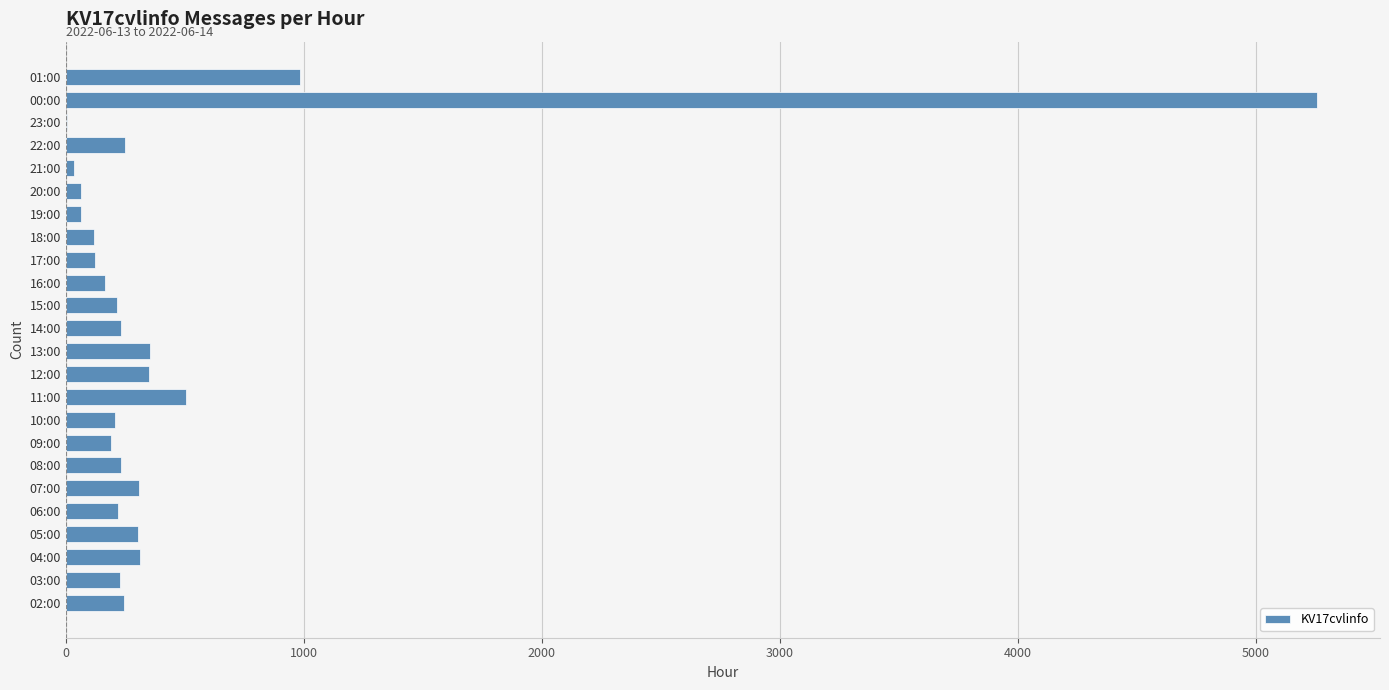

At which label is the value closest to 2633?

01:00